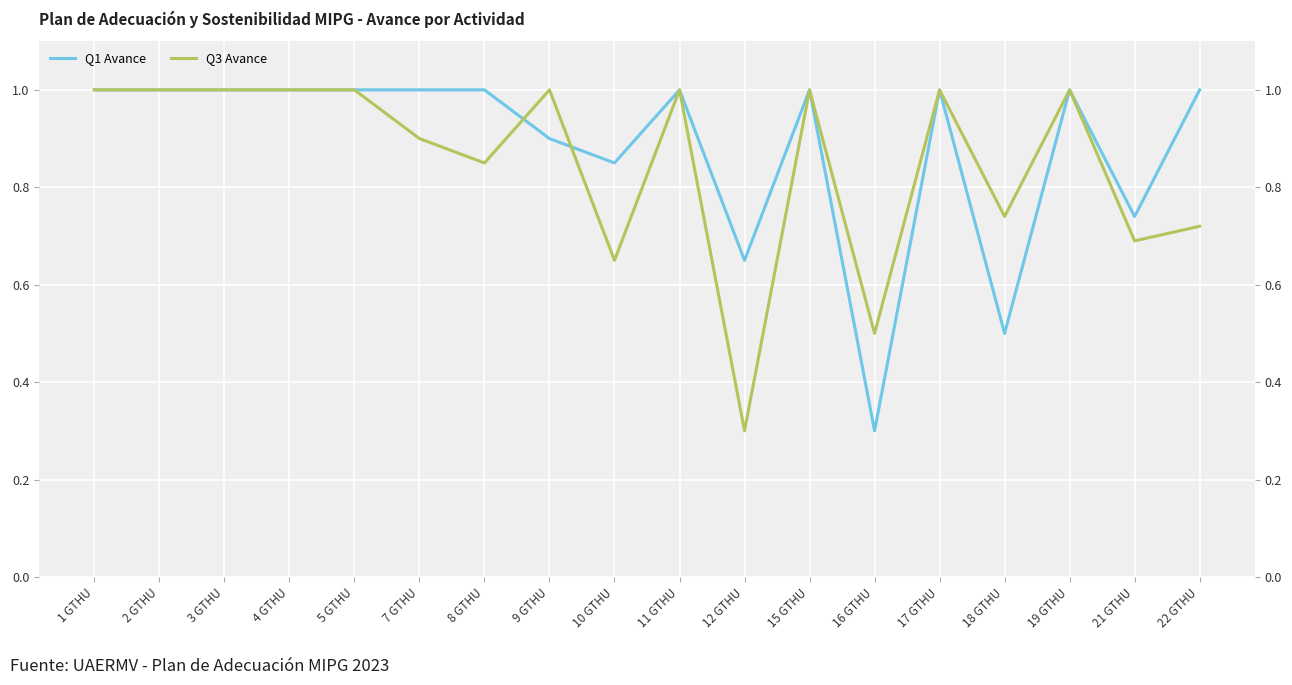

What is the value of the Q1 Avance point at the 18th from the left?

1.0